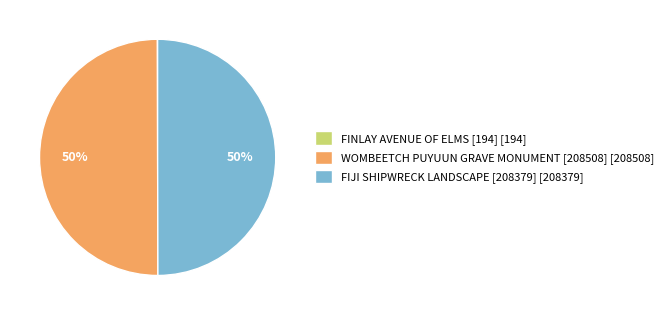

To the nearest percent, what percentage of the pie is FIJI SHIPWRECK LANDSCAPE [208379] [208379]?

50%